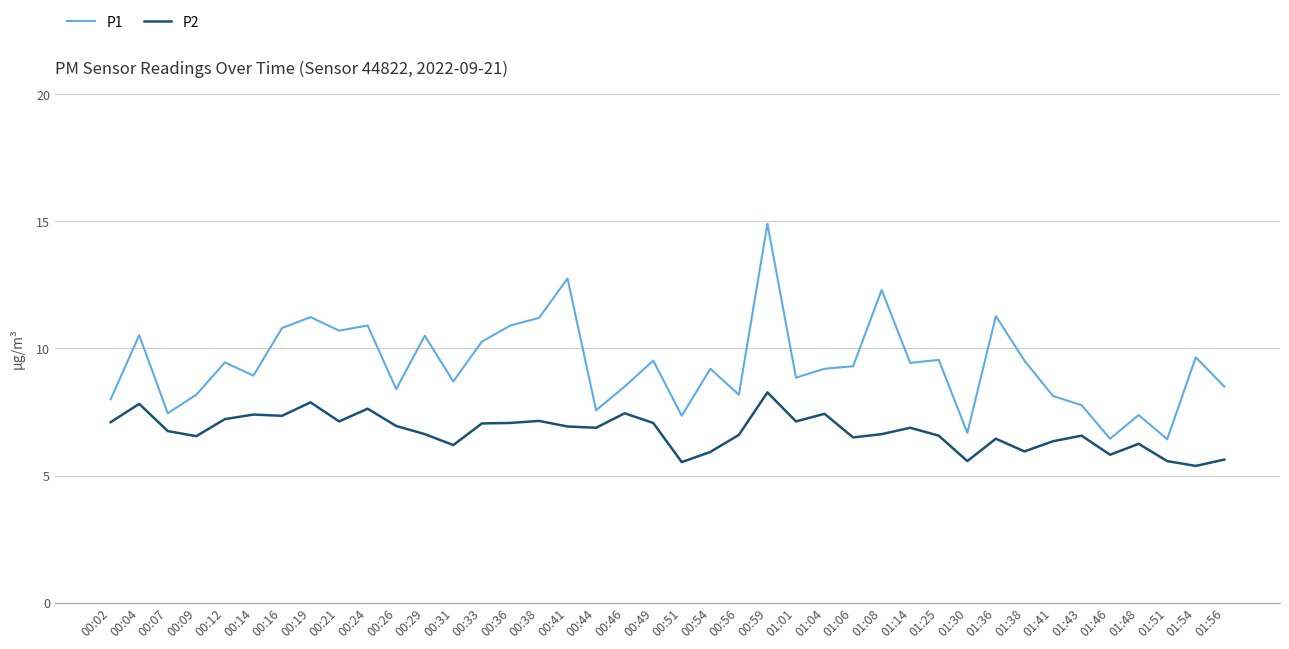

Between 01:08 and 01:25, which series saw the biggest shift?

P1